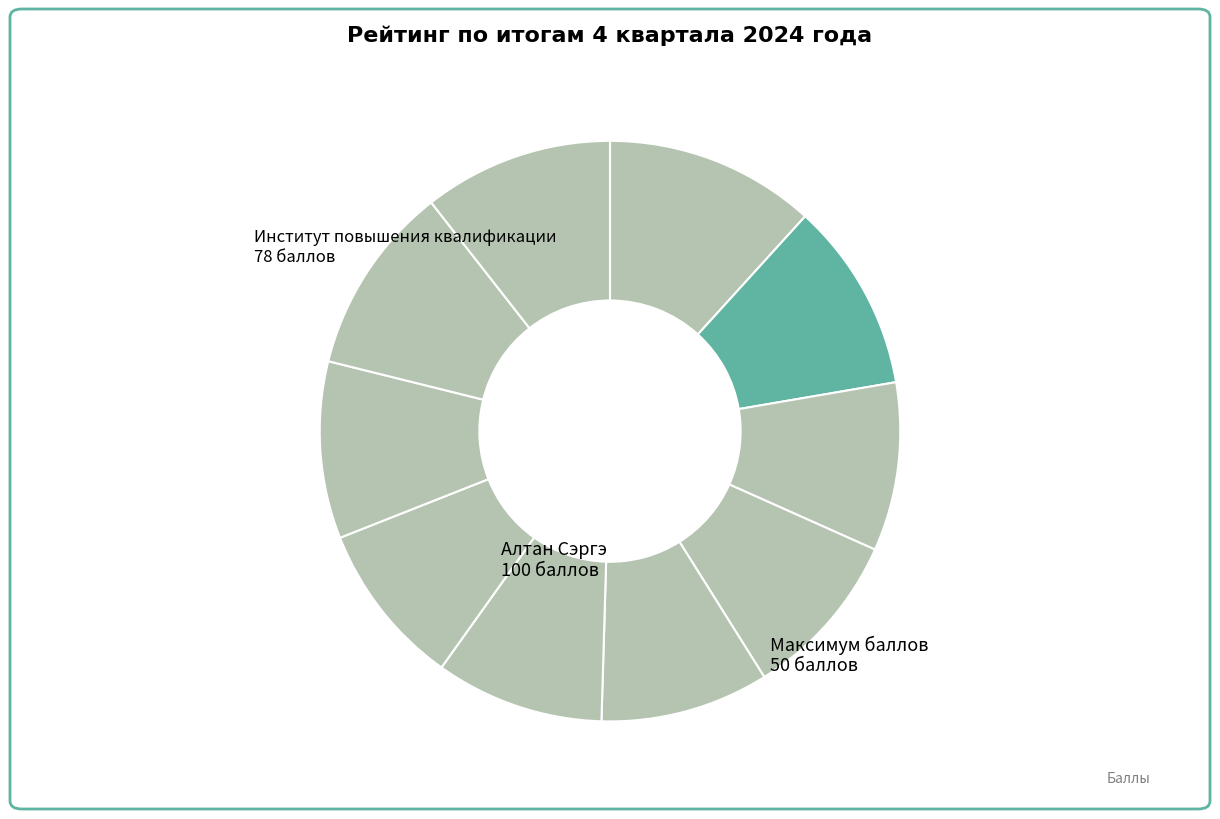

How many segments does this pie chart have?

10